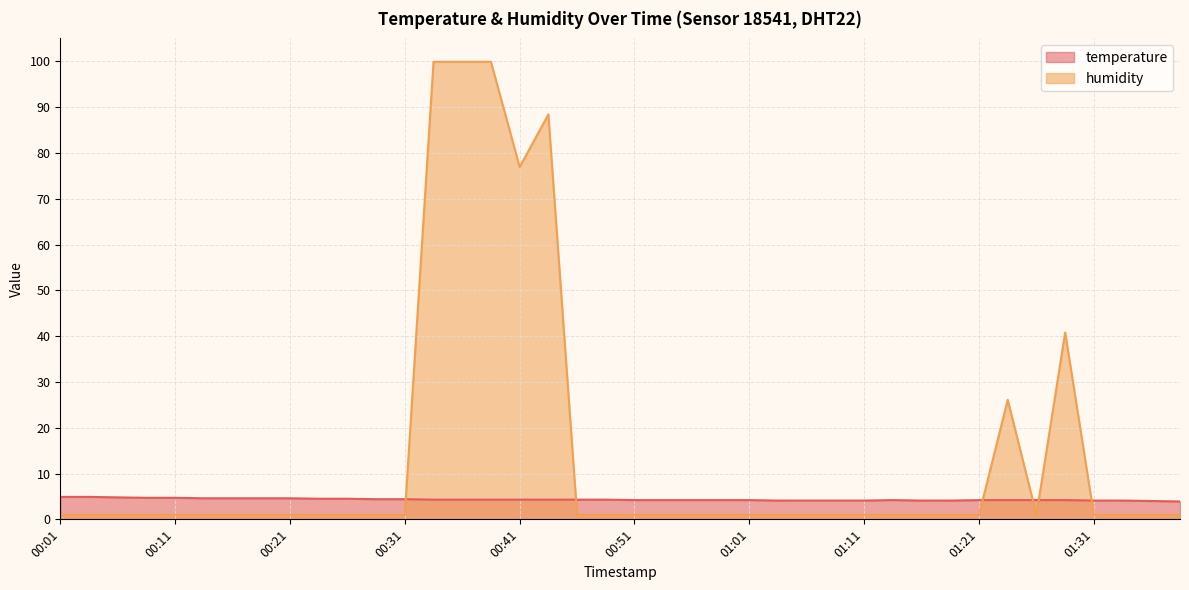

At which label does humidity reach its minimum?

00:01